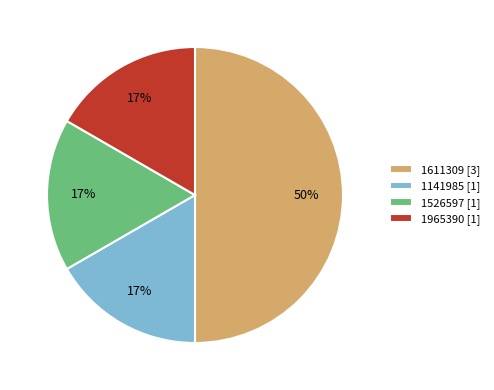

Between 1141985 and 1611309, which is larger?

1611309